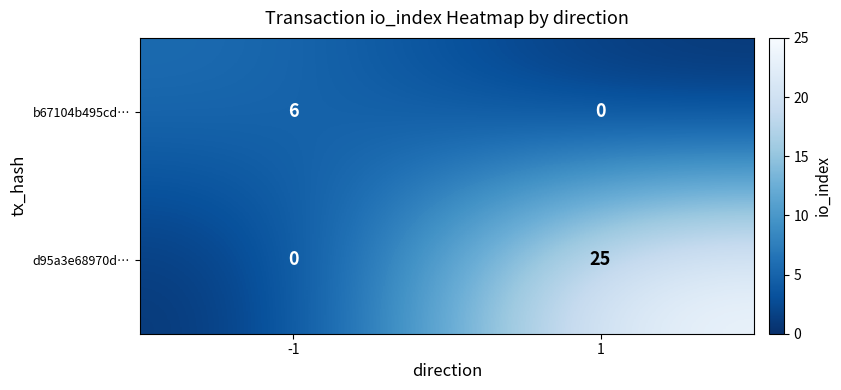

Reading right to left, what are all the values shown in this chart?

b67104b495cd…: 0	6
d95a3e68970d…: 25	0